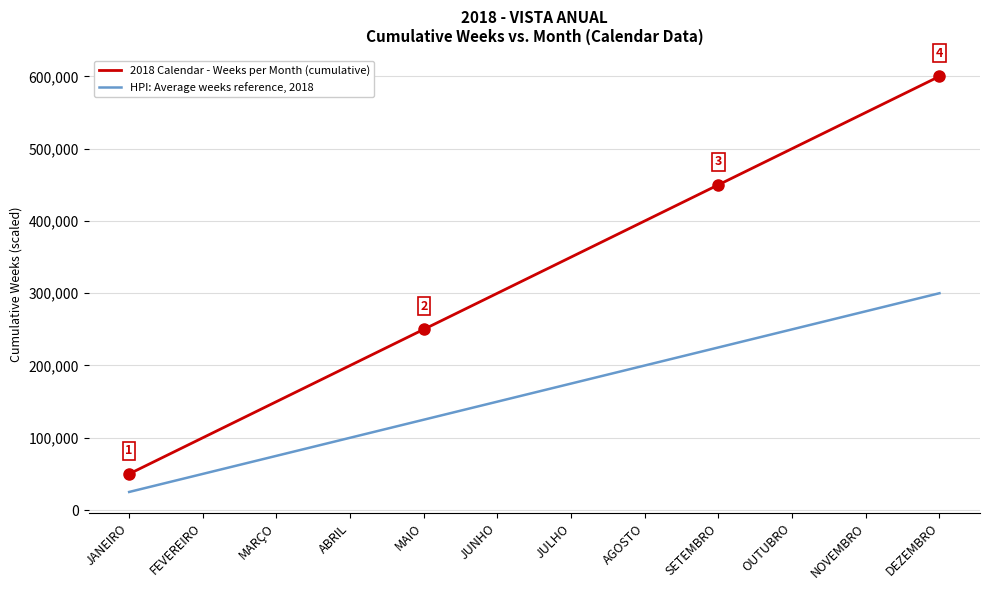

Which category has the highest value in the 2018 Calendar - Weeks per Month (cumulative) series?

DEZEMBRO